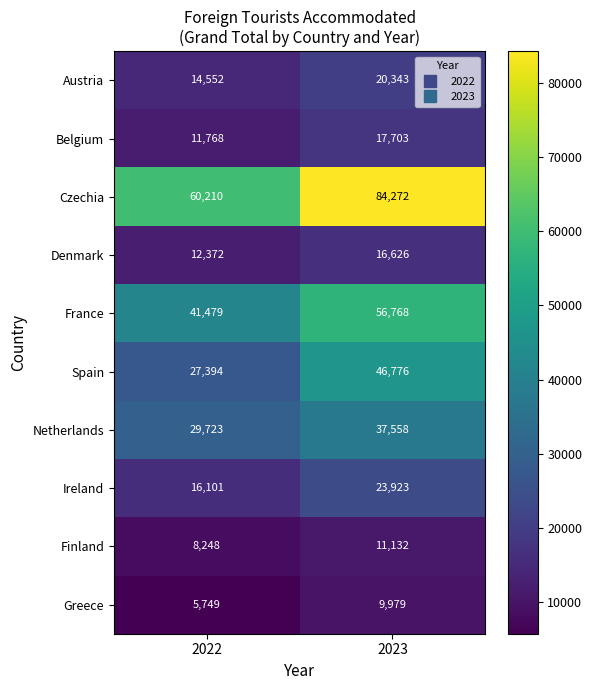

Rank the series at 2022 from lowest to highest value.

Greece, Finland, Belgium, Denmark, Austria, Ireland, Spain, Netherlands, France, Czechia